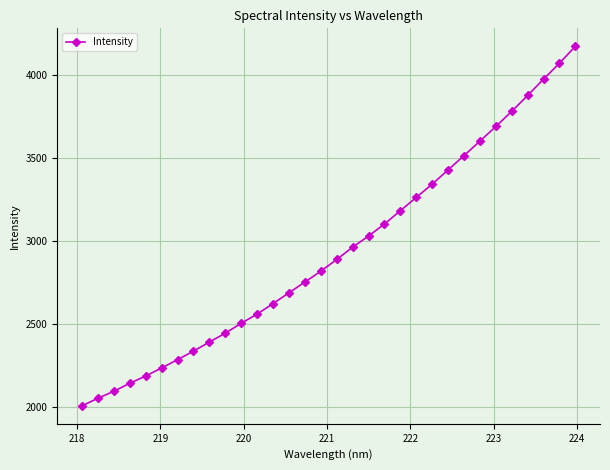

What is the average value?

2936.6